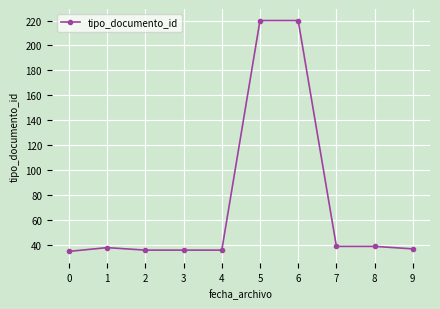

Which has a higher value, 5 or 2?

5